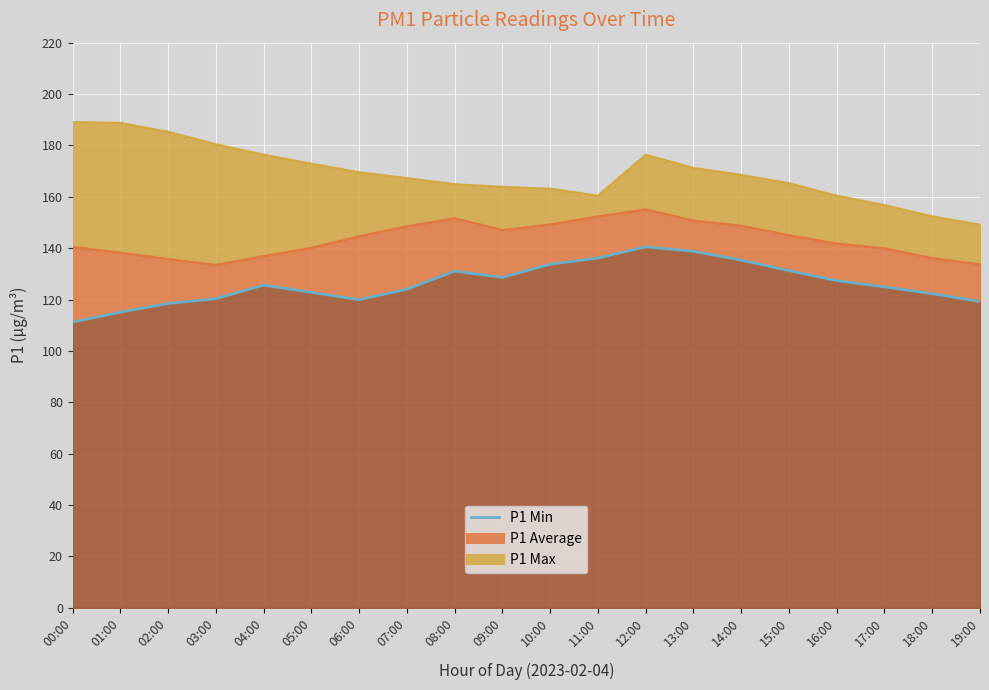

Rank the categories by value from highest to lowest.

12:00, 13:00, 11:00, 14:00, 10:00, 15:00, 08:00, 09:00, 16:00, 04:00, 17:00, 07:00, 05:00, 18:00, 03:00, 06:00, 19:00, 02:00, 01:00, 00:00